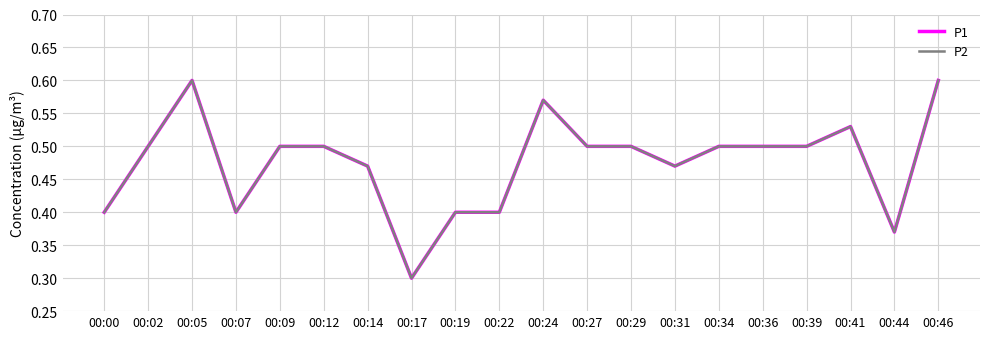

The P2 series shows 0.5 at 00:31. True or false?

True